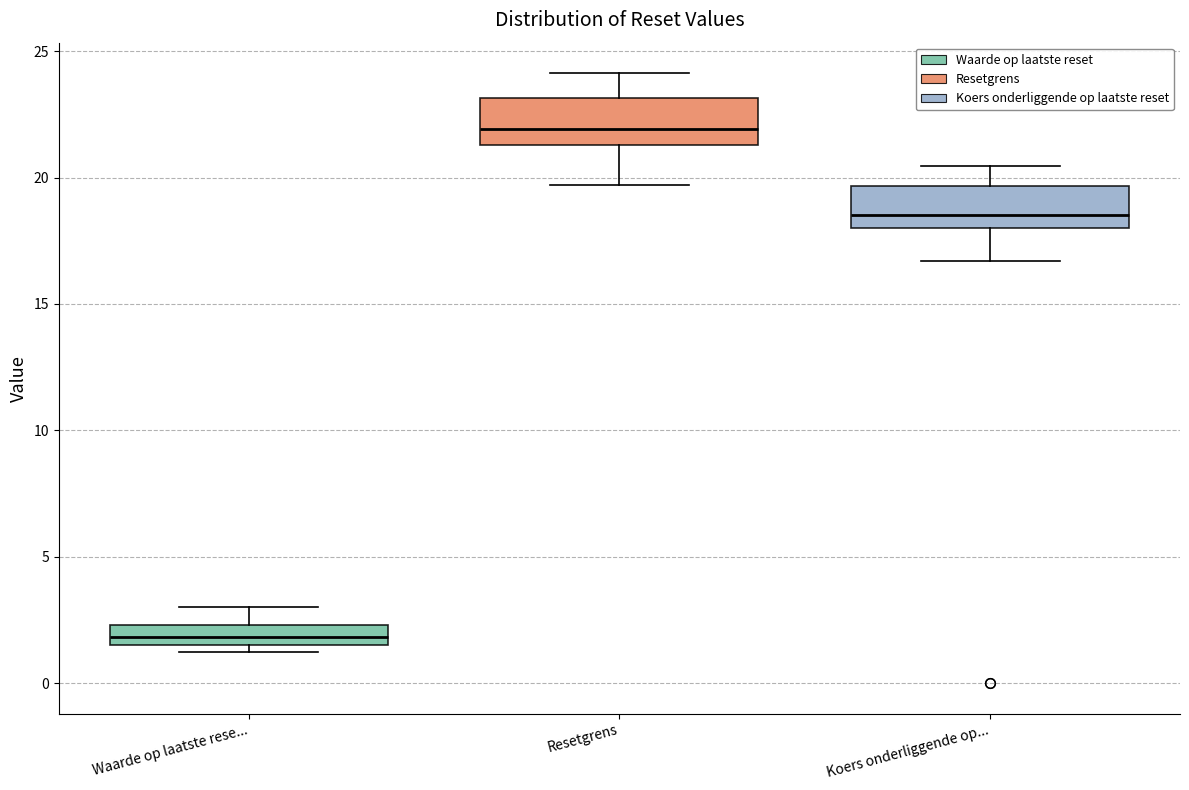

Which box has the lowest median line?

Waarde op laatste rese...